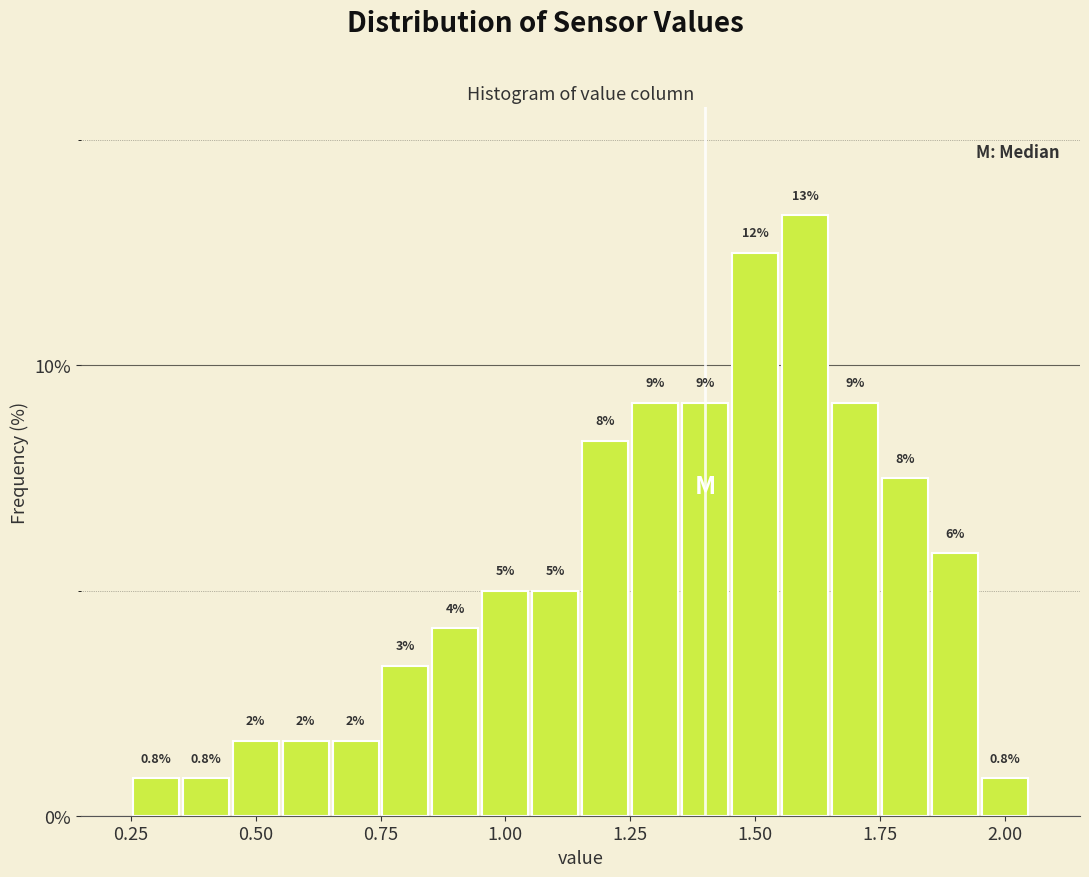

Read against the x-axis, roughly where is the centre of the tallest bar?

1.60